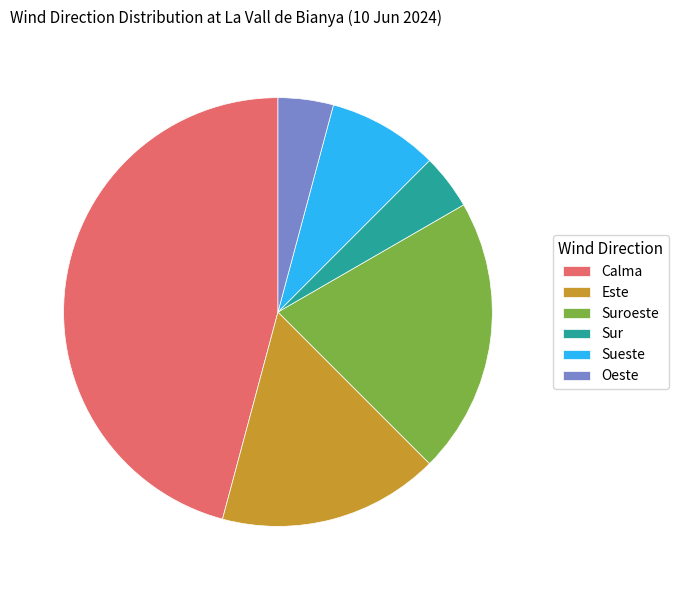

Is the sum of Oeste and Este greater than half?

No